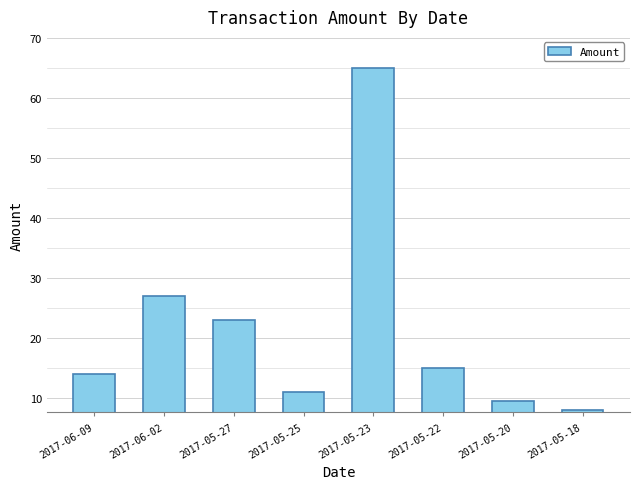

Where does the data first go above 15?

2017-06-02